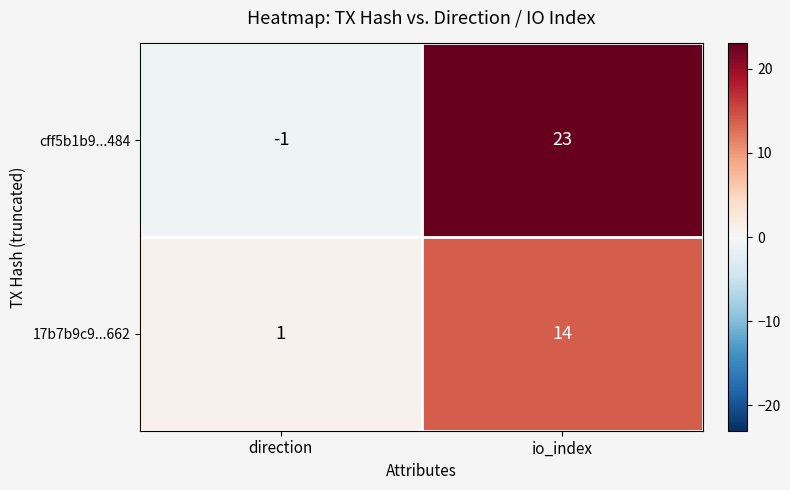

Reading left to right, extract all data points from this chart.

cff5b1b9...484: direction=-1	io_index=23
17b7b9c9...662: direction=1	io_index=14